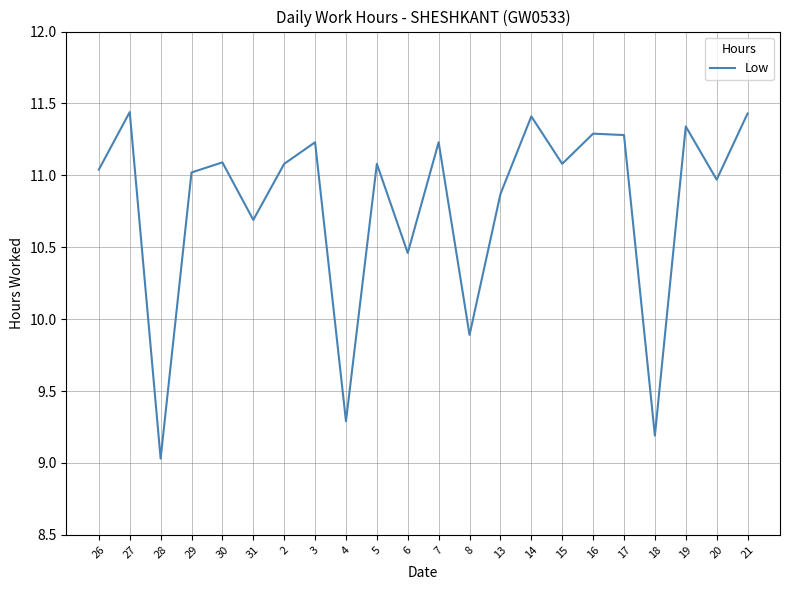

At which category does the data reach its first local valley?

28